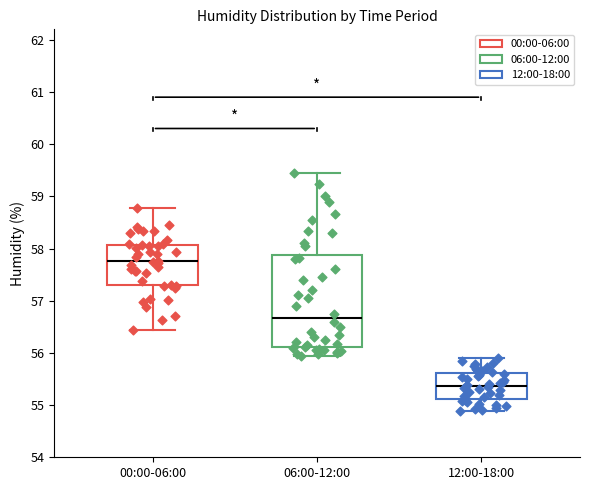

Reading left to right, read every box against the y-axis: the position of its median line, the range the box covers, and the ends of its whiskers. The values are not printed on the chart, so give them approximately, as read against the axis.

00:00-06:00: median 57.8, box 57.3 to 58.1, whiskers 56.4 to 58.8
06:00-12:00: median 56.7, box 56.1 to 57.9, whiskers 56.0 to 59.5
12:00-18:00: median 55.4, box 55.1 to 55.6, whiskers 54.9 to 55.9